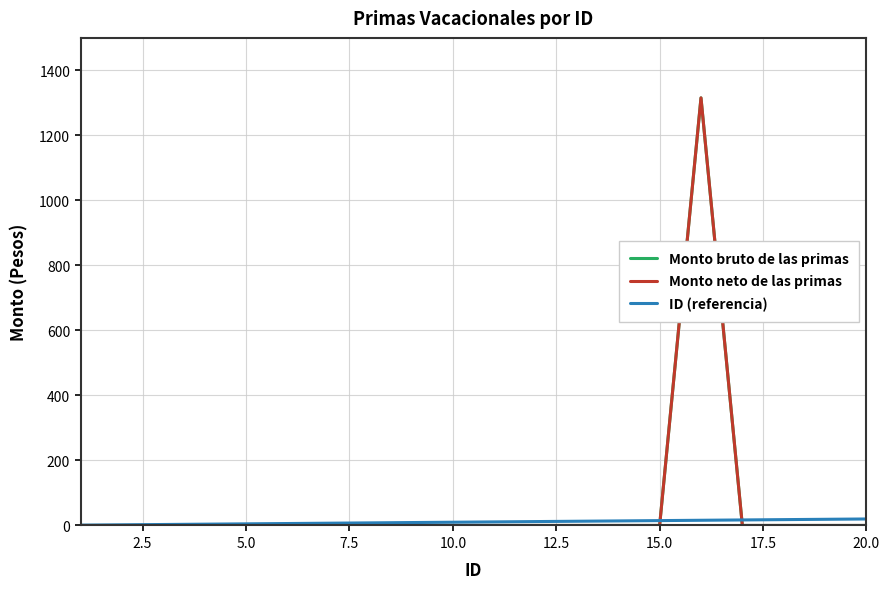

At how many categories does at least one series exceed 574?

1